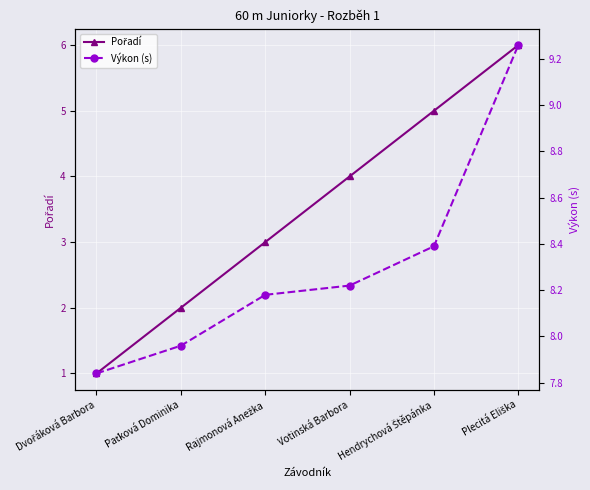

What is the average value of the Pořadí series?

3.5